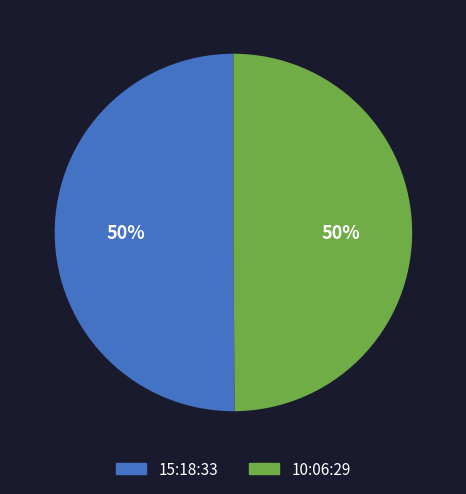

The 10:06:29 slice represents 50% of the pie. True or false?

True